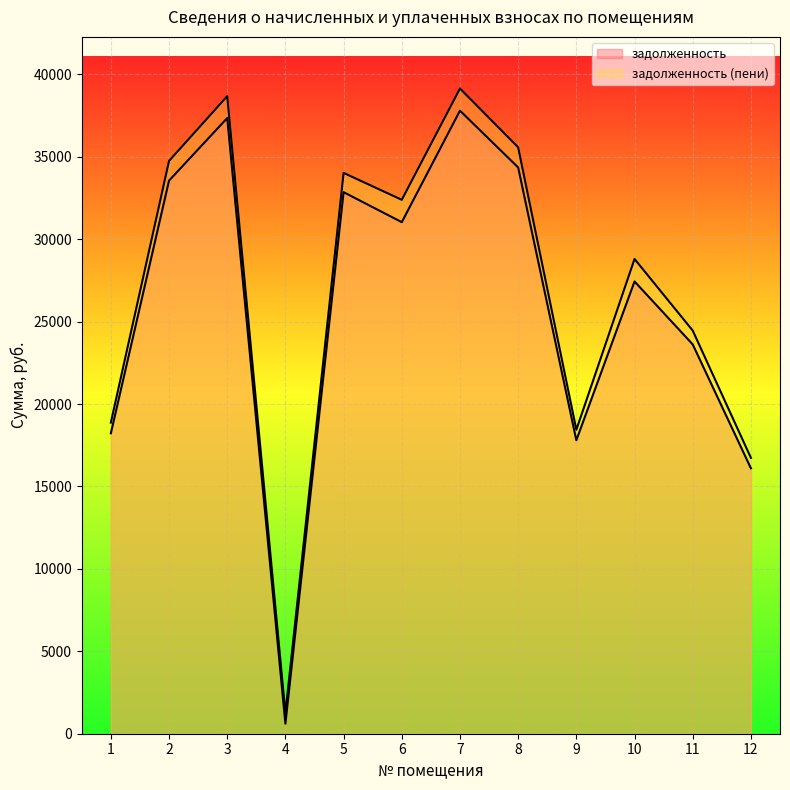

How many lines are shown in the chart?

2